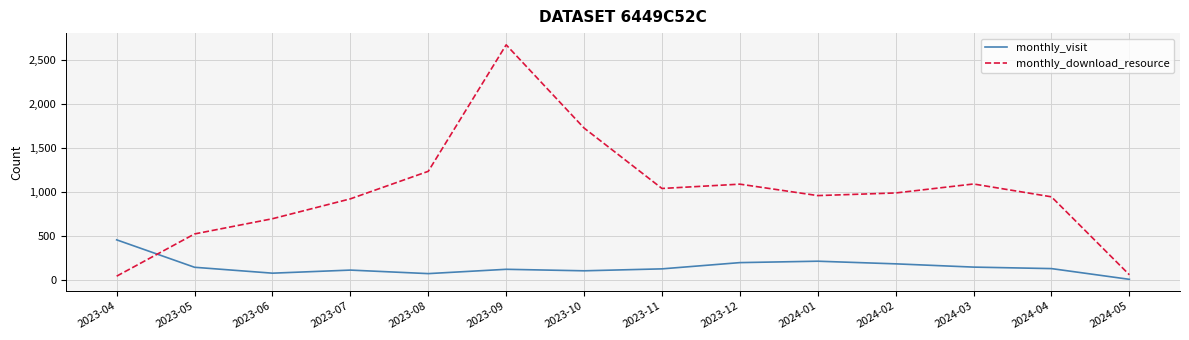

Count the number of categories in the chart.

14